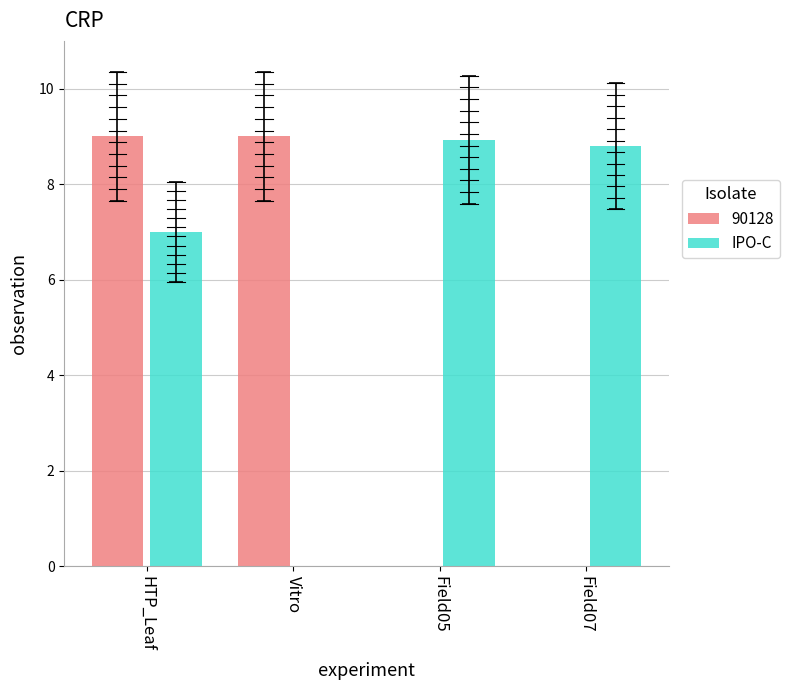

Reading right to left, transcribe all the data shown in this chart.

90128: Field07=0.0	Field05=0.0	Vitro=9.0	HTP_Leaf=9.0
IPO-C: Field07=8.8	Field05=8.9	Vitro=0.0	HTP_Leaf=7.0